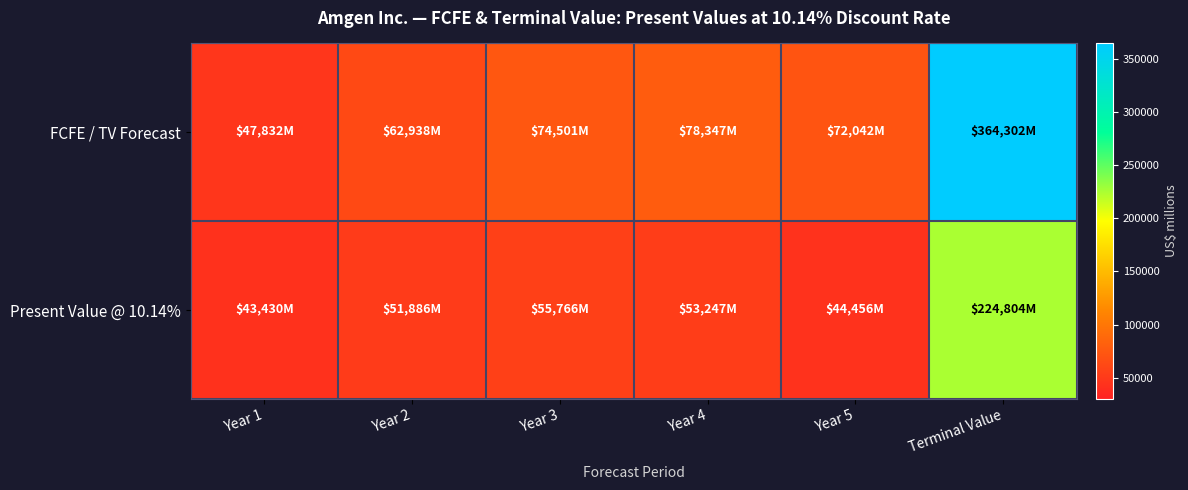

What is the greatest value displayed?

364302